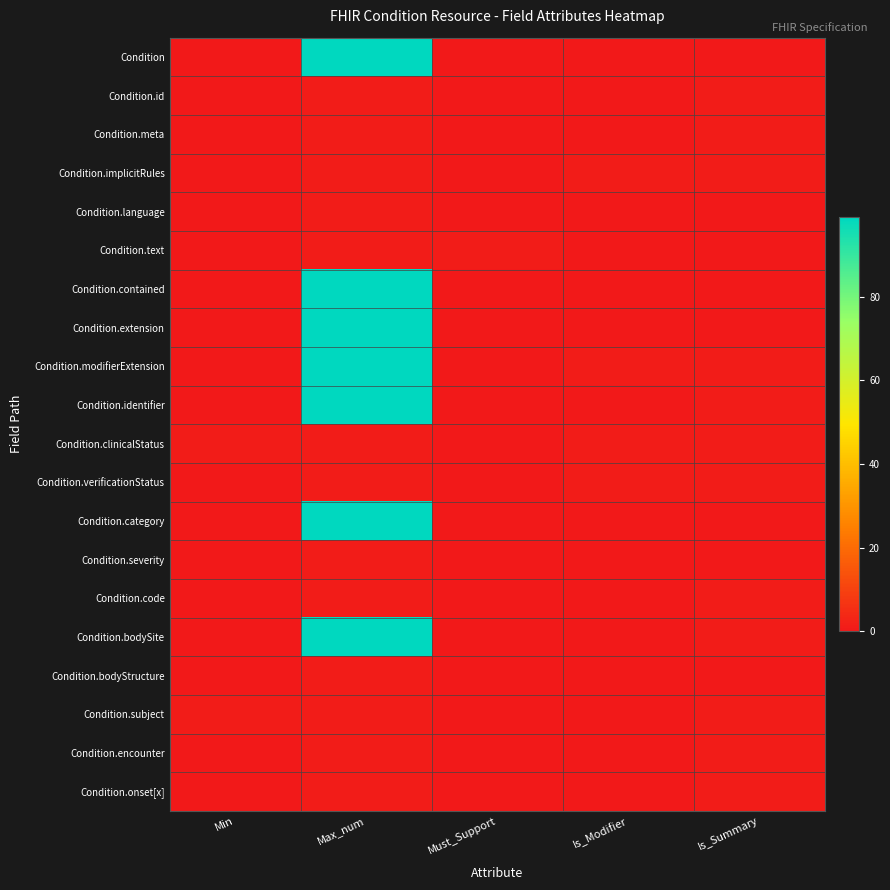

Reading left to right, what are all the values shown in this chart?

Condition: Min=0	Max_num=99	Must_Support=0	Is_Modifier=0	Is_Summary=0
Condition.id: Min=0	Max_num=1	Must_Support=0	Is_Modifier=0	Is_Summary=1
Condition.meta: Min=0	Max_num=1	Must_Support=0	Is_Modifier=0	Is_Summary=1
Condition.implicitRules: Min=0	Max_num=1	Must_Support=0	Is_Modifier=1	Is_Summary=1
Condition.language: Min=0	Max_num=1	Must_Support=0	Is_Modifier=0	Is_Summary=0
Condition.text: Min=0	Max_num=1	Must_Support=1	Is_Modifier=0	Is_Summary=0
Condition.contained: Min=0	Max_num=99	Must_Support=0	Is_Modifier=0	Is_Summary=0
Condition.extension: Min=0	Max_num=99	Must_Support=0	Is_Modifier=0	Is_Summary=0
Condition.modifierExtension: Min=0	Max_num=99	Must_Support=0	Is_Modifier=1	Is_Summary=1
Condition.identifier: Min=0	Max_num=99	Must_Support=0	Is_Modifier=0	Is_Summary=1
Condition.clinicalStatus: Min=1	Max_num=1	Must_Support=0	Is_Modifier=1	Is_Summary=1
Condition.verificationStatus: Min=0	Max_num=1	Must_Support=0	Is_Modifier=1	Is_Summary=1
Condition.category: Min=0	Max_num=99	Must_Support=0	Is_Modifier=0	Is_Summary=0
Condition.severity: Min=0	Max_num=1	Must_Support=0	Is_Modifier=0	Is_Summary=0
Condition.code: Min=0	Max_num=1	Must_Support=0	Is_Modifier=0	Is_Summary=1
Condition.bodySite: Min=0	Max_num=99	Must_Support=0	Is_Modifier=0	Is_Summary=1
Condition.bodyStructure: Min=0	Max_num=1	Must_Support=0	Is_Modifier=0	Is_Summary=0
Condition.subject: Min=1	Max_num=1	Must_Support=0	Is_Modifier=0	Is_Summary=1
Condition.encounter: Min=0	Max_num=1	Must_Support=0	Is_Modifier=0	Is_Summary=1
Condition.onset[x]: Min=0	Max_num=1	Must_Support=0	Is_Modifier=0	Is_Summary=1